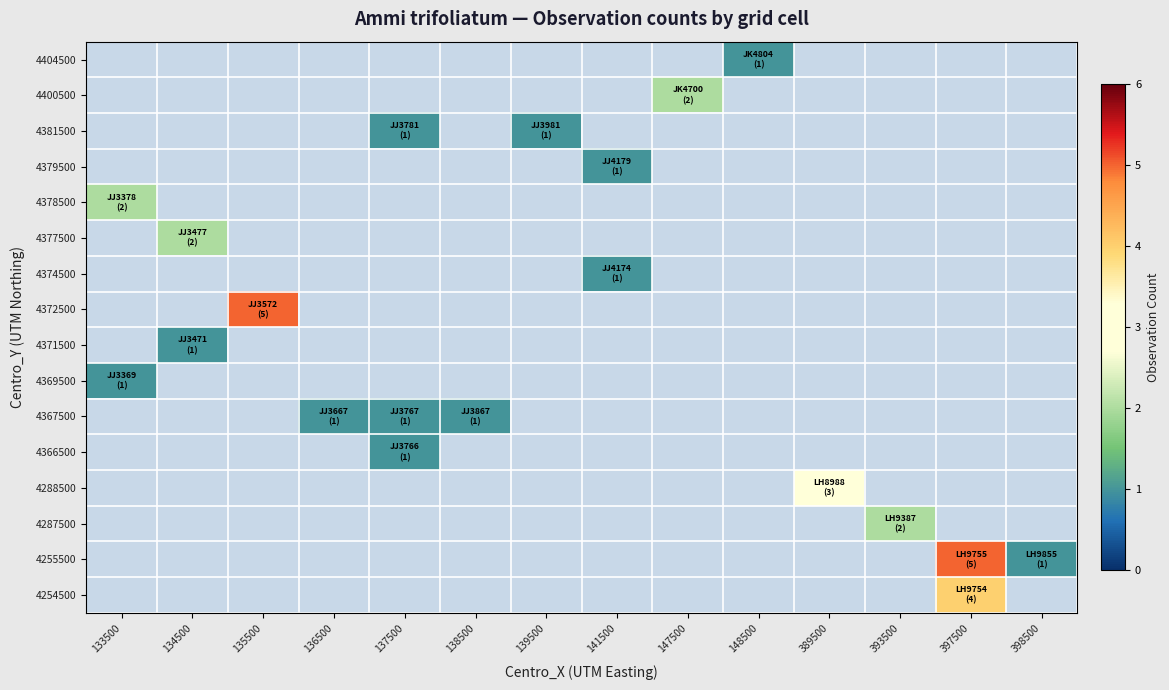

Which category has the highest value across all series?

135500